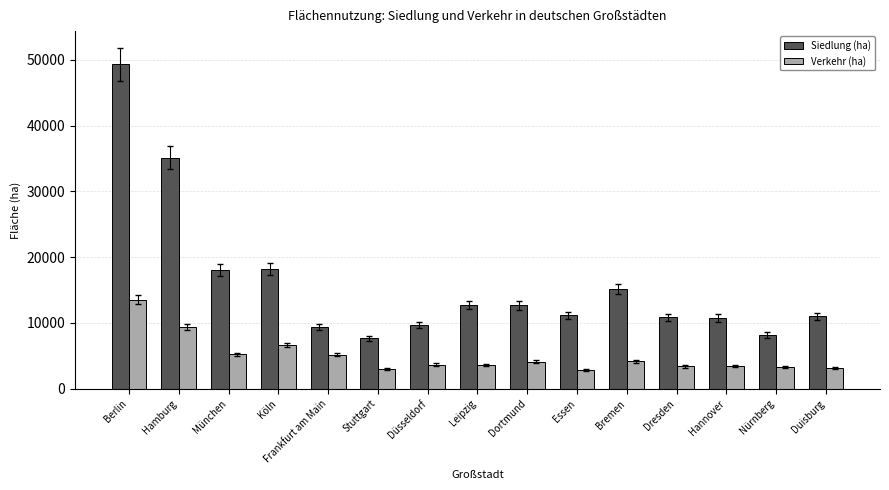

What is the minimum value for Verkehr (ha)?

2881